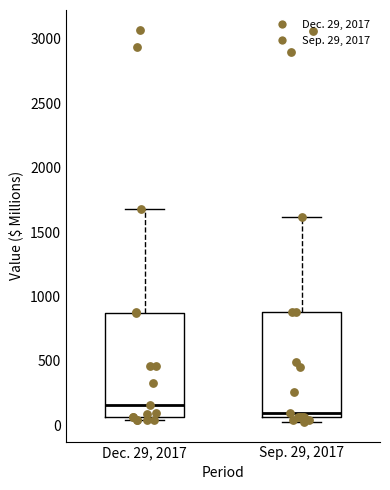

Which box's median line is the lowest?

Sep. 29, 2017